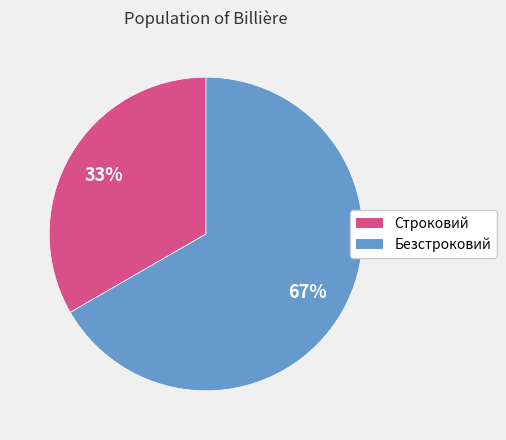

What is the majority slice?

Безстроковий